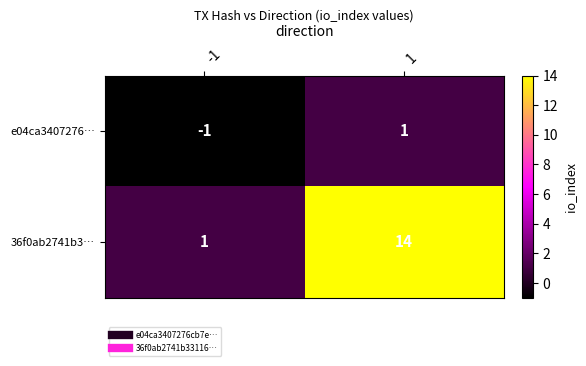

What is the maximum value shown in the chart?

14